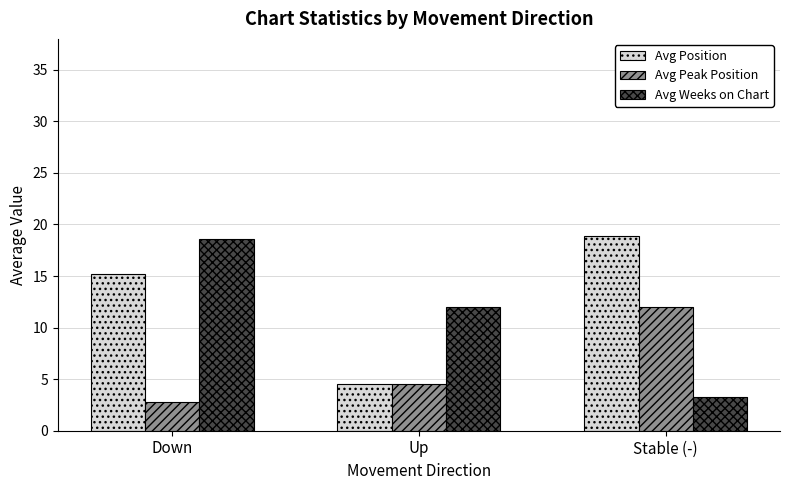

Which series has the widest spread of values?

Avg Weeks on Chart